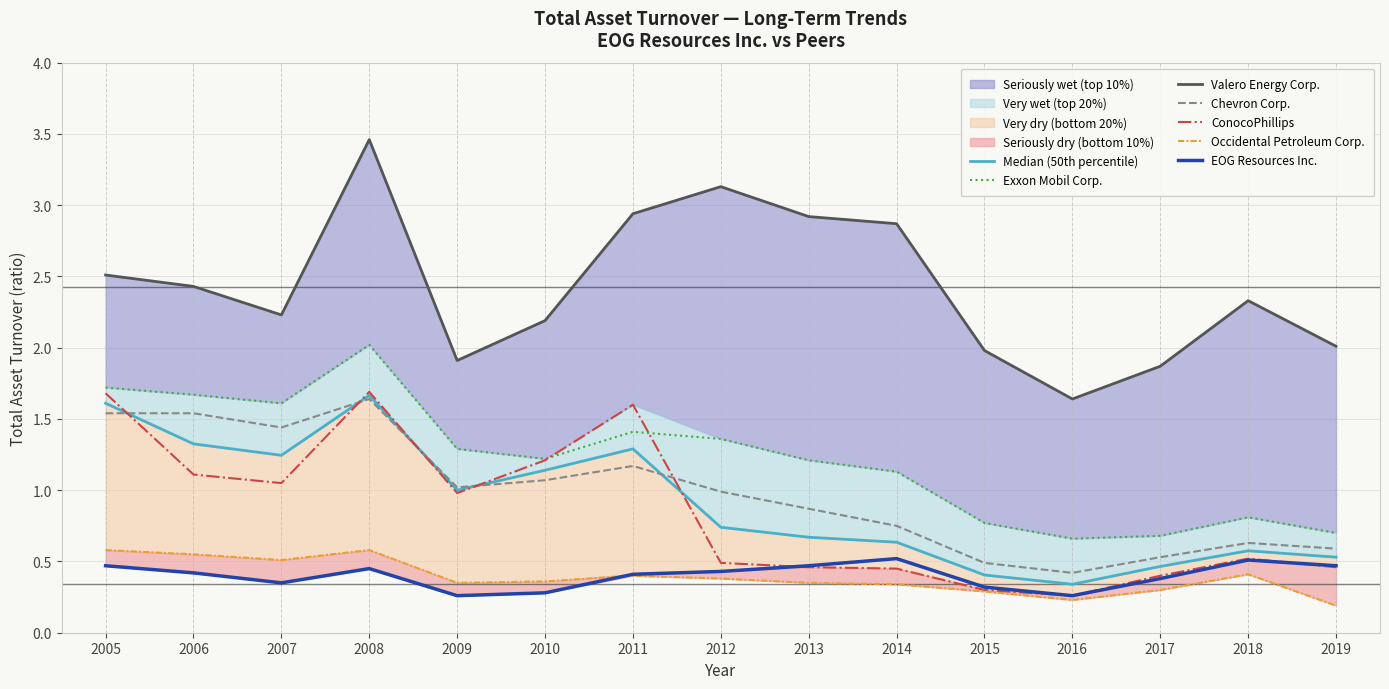

What is the value of the ConocoPhillips point at the 4th from the left?

1.7